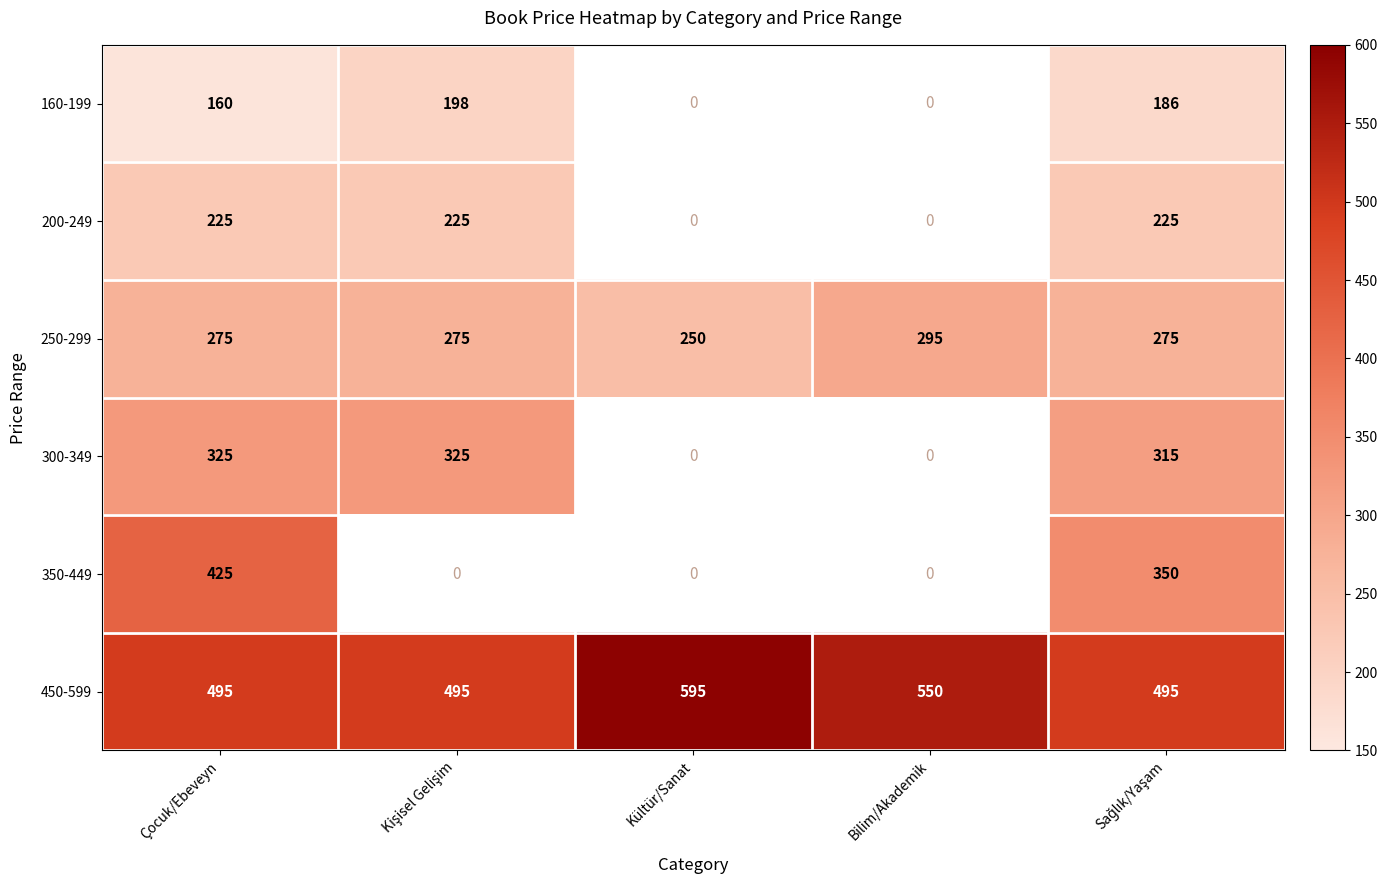

What is the lowest value of the 450-599 series?

495